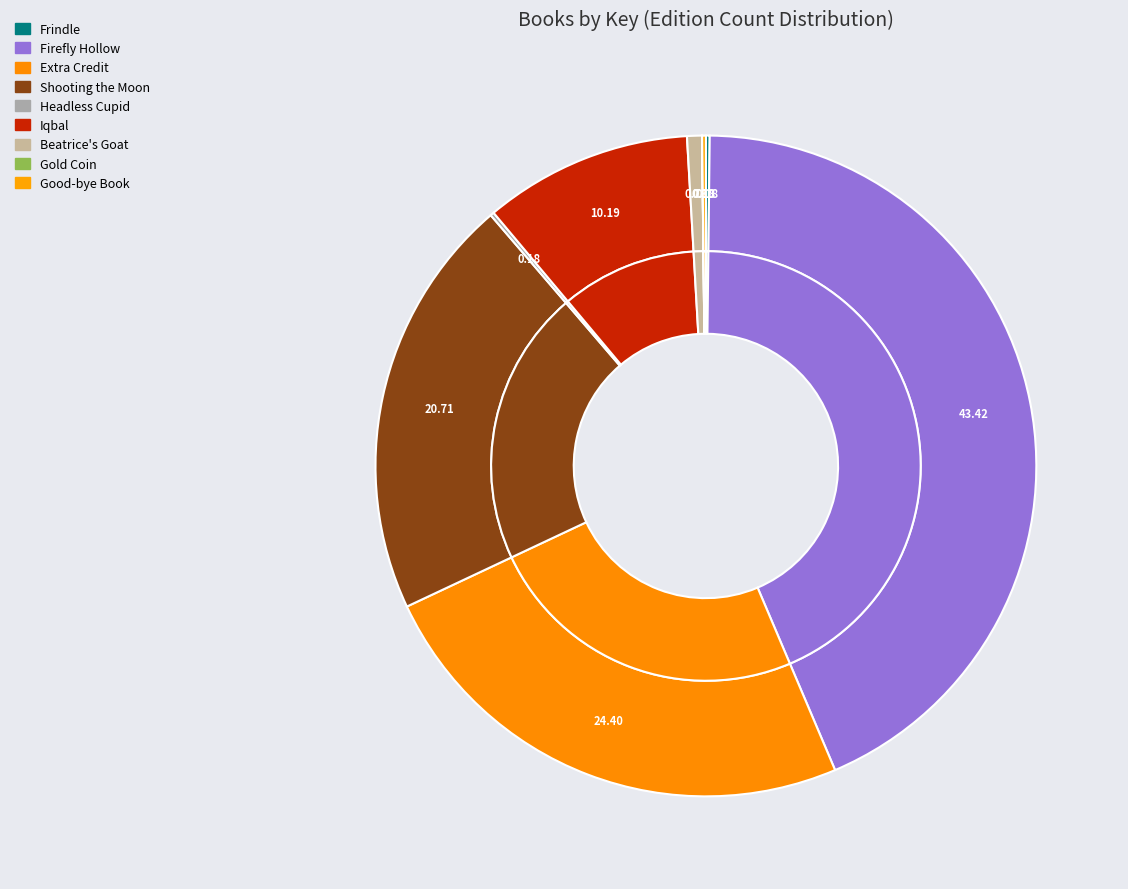

What percentage is NOT represented by Shooting the Moon?

79.3%